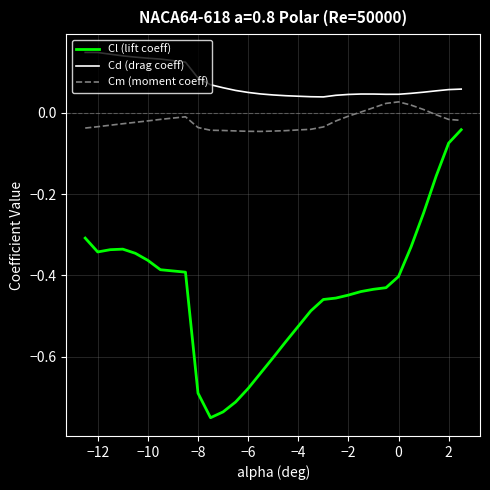

List the series in order of their peak value, lowest first.

Cl (lift coeff), Cm (moment coeff), Cd (drag coeff)